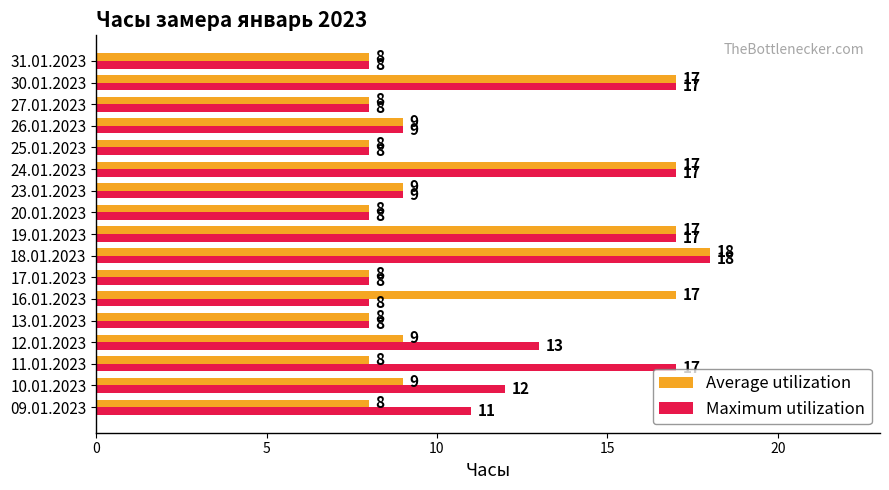

At which category is the sum across all series the highest?

18.01.2023